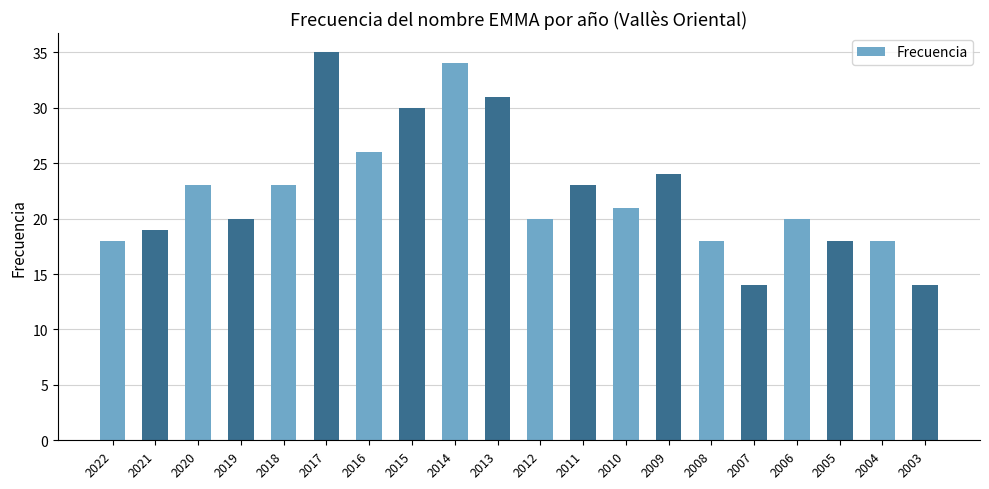

Read the value at 2004.

18